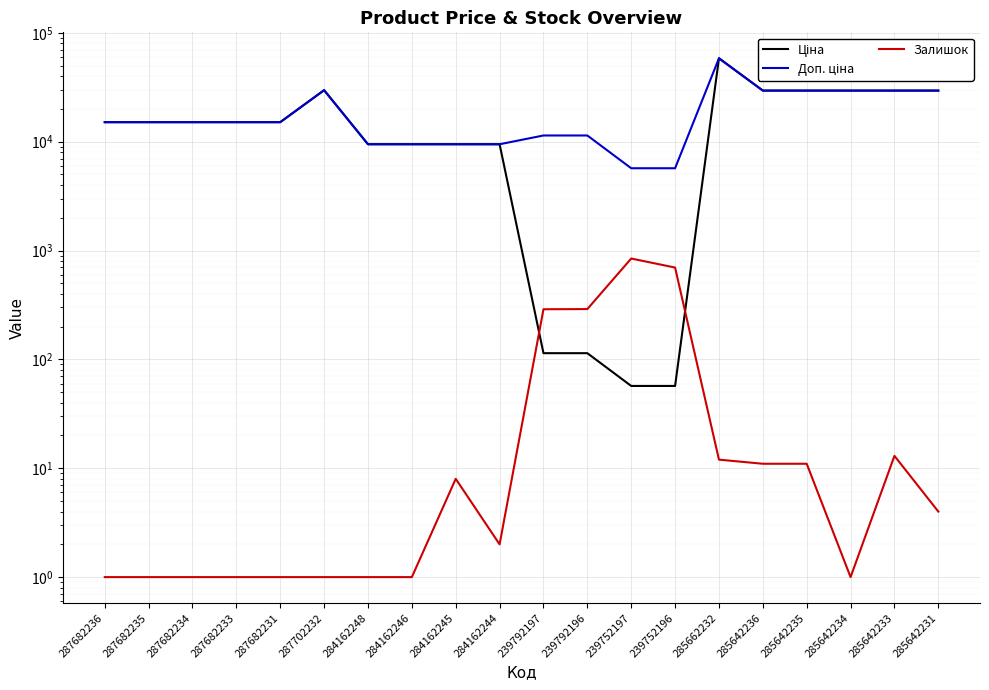

Does the chart display data point markers on the line(s)?

No